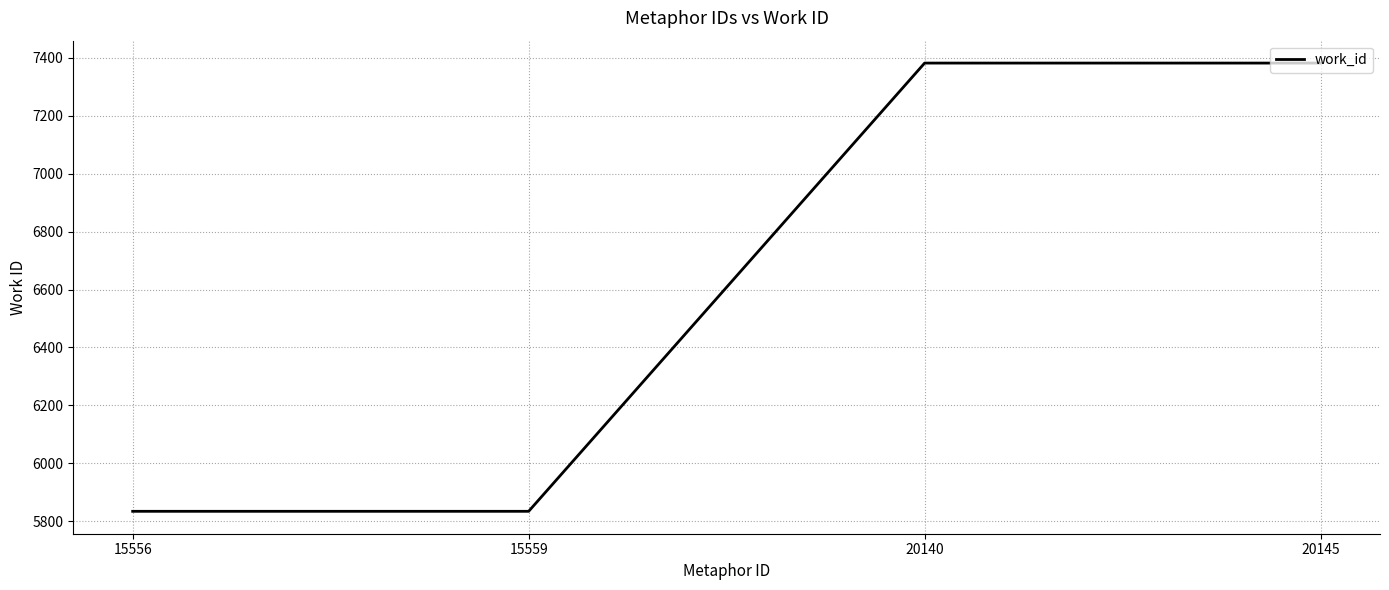

True or false: there are more than 2 points higher than both neighbors.

False